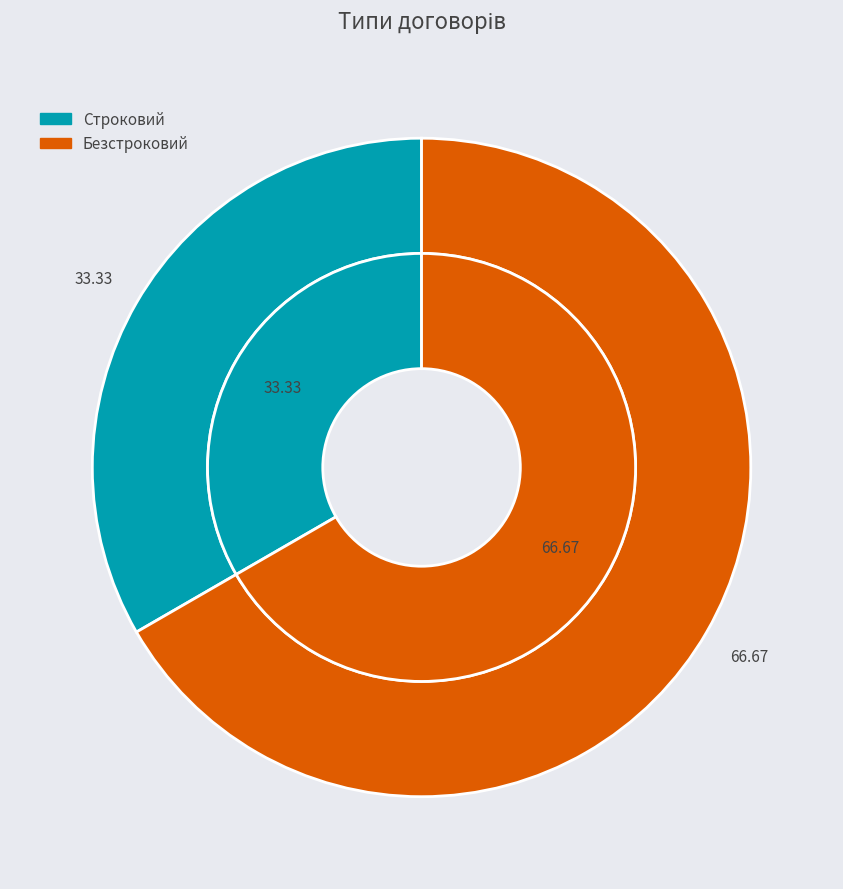

Is Строковий the majority of the pie?

No